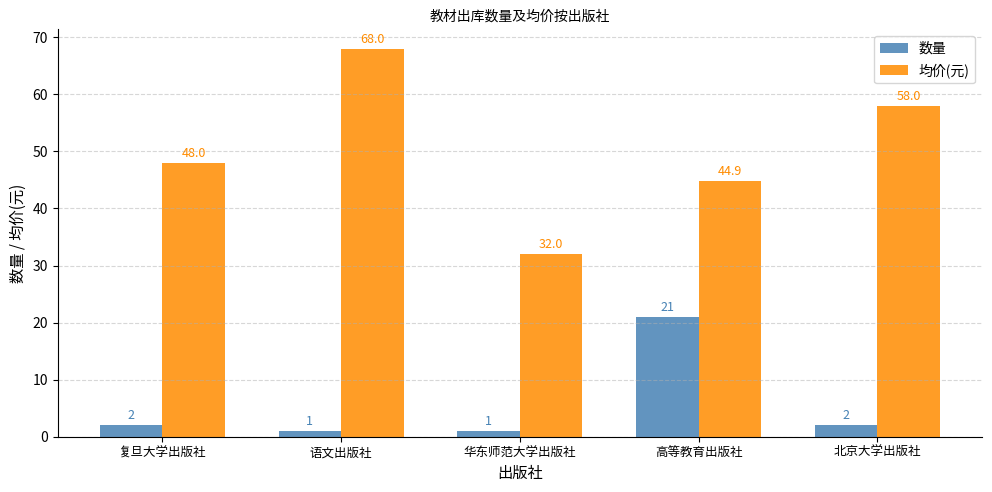

What is the total value across all series at 语文出版社?

69.0